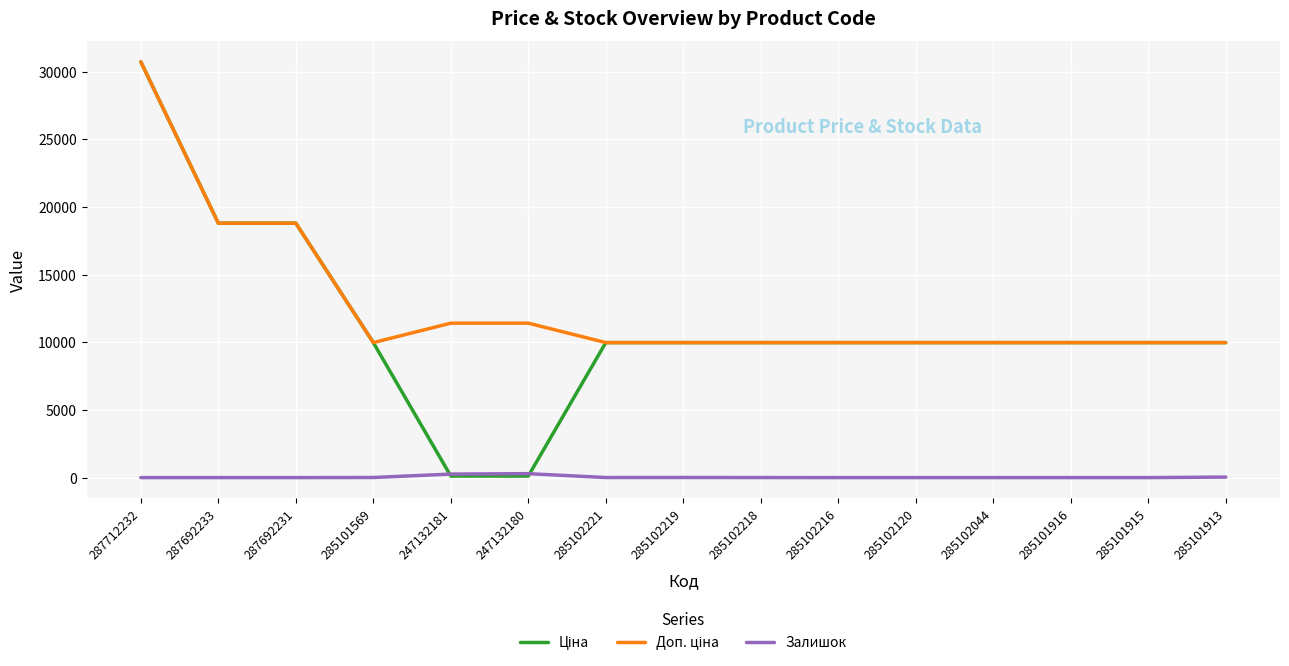

What is the spread (max minus min) of values at 285101915?

9975.0